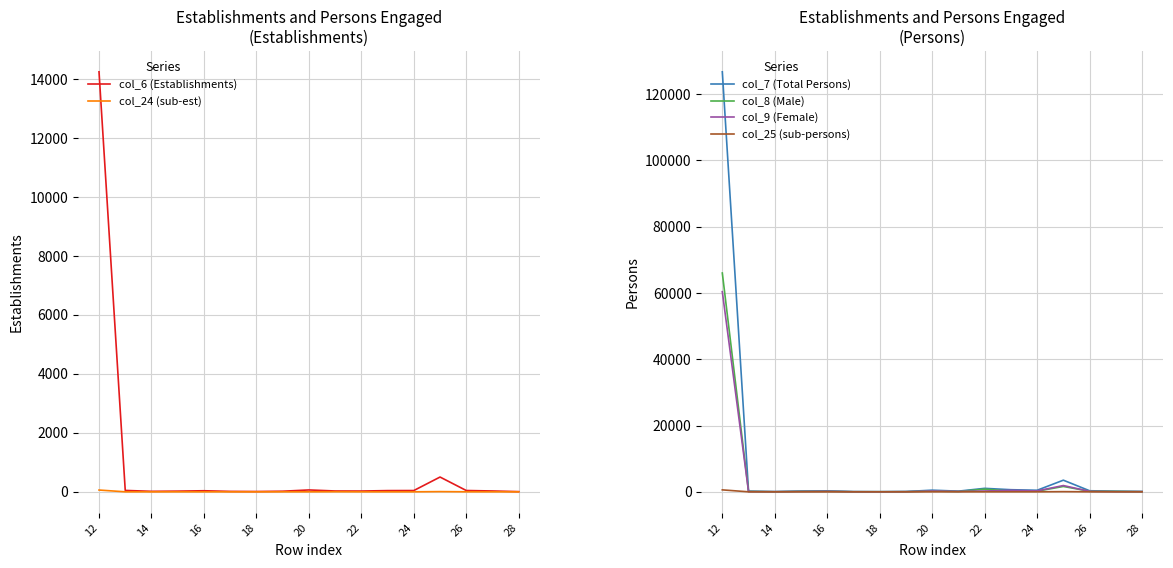

What is the sum of the col_6 (Establishments) values at 16 and 26?

80